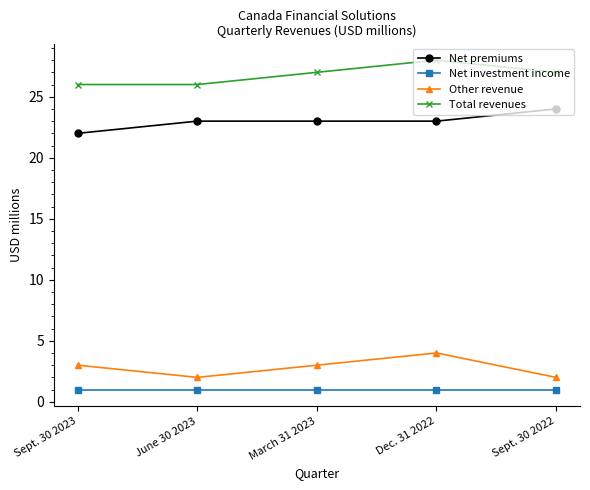

What is the minimum value for Net investment income?

1